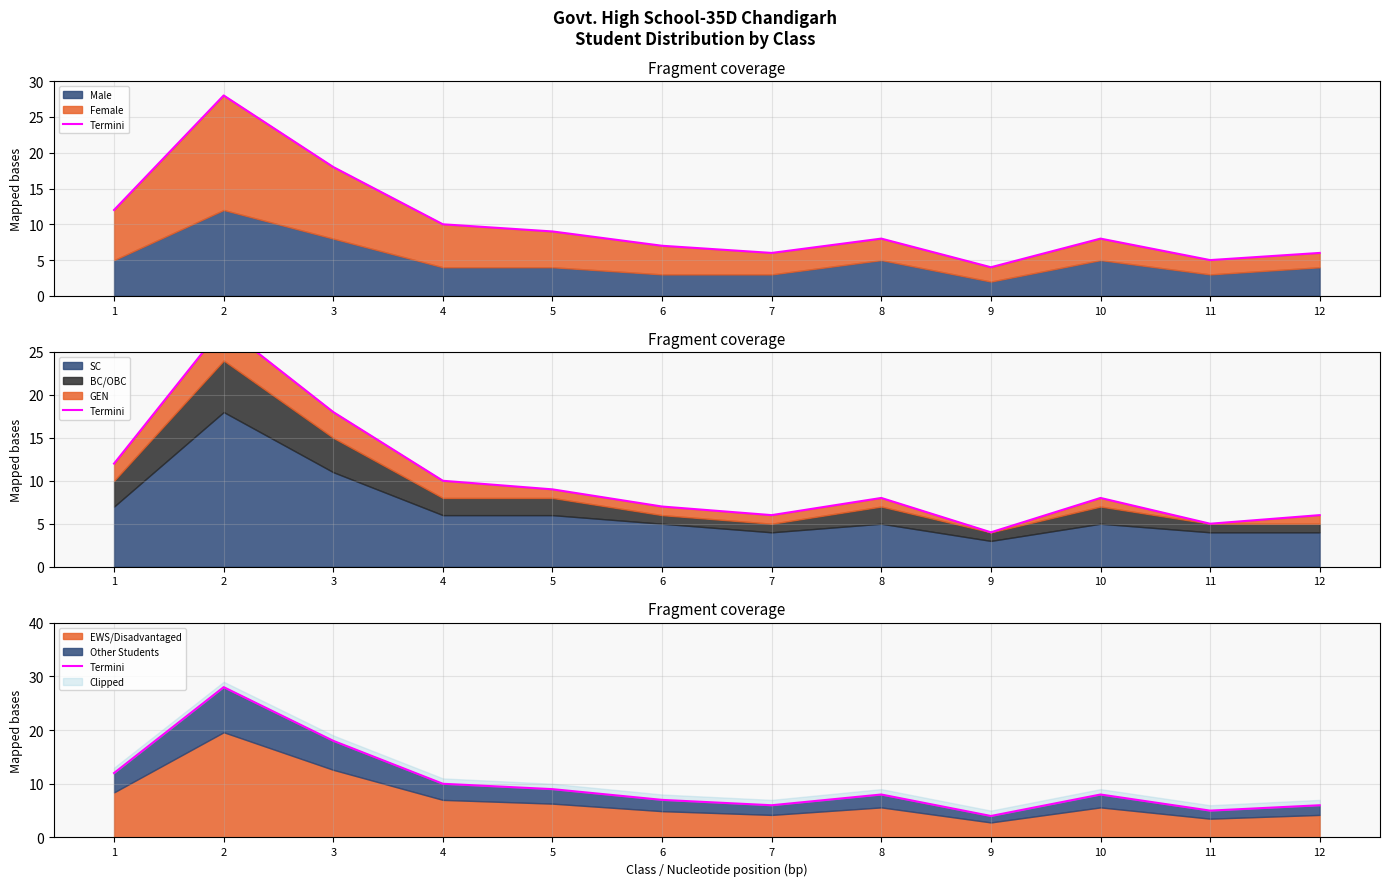

Which has a higher value, 1 or 2?

2